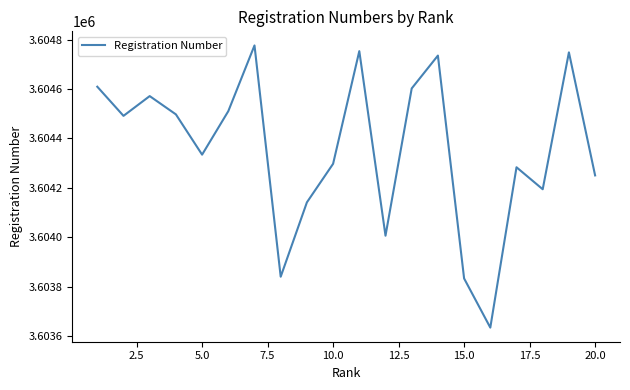

What is the difference between the maximum and minimum values?

1142